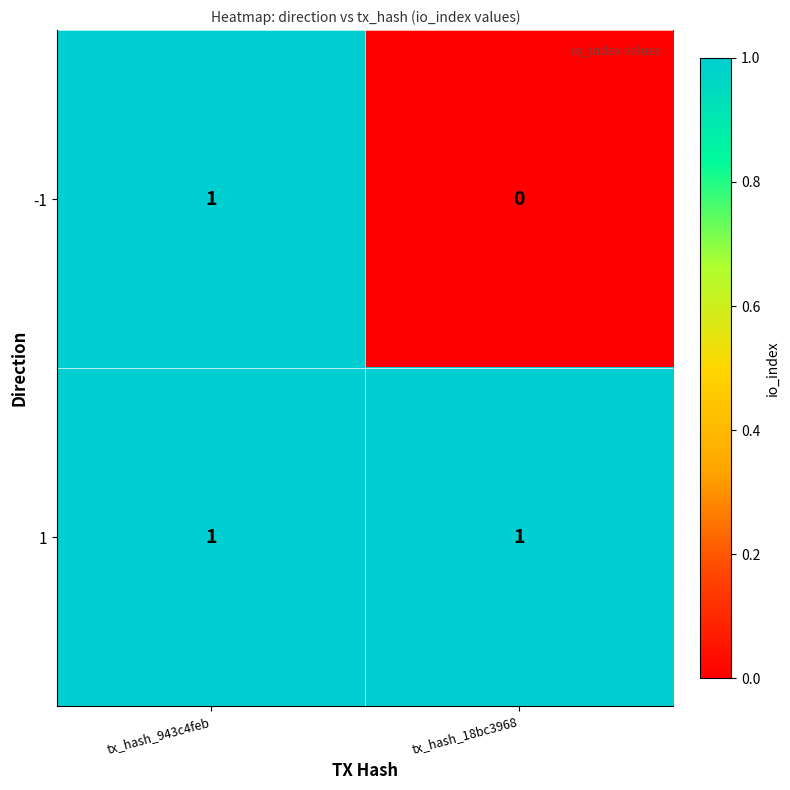

Reading right to left, extract all data points from this chart.

-1: tx_hash_18bc3968=0	tx_hash_943c4feb=1
1: tx_hash_18bc3968=1	tx_hash_943c4feb=1